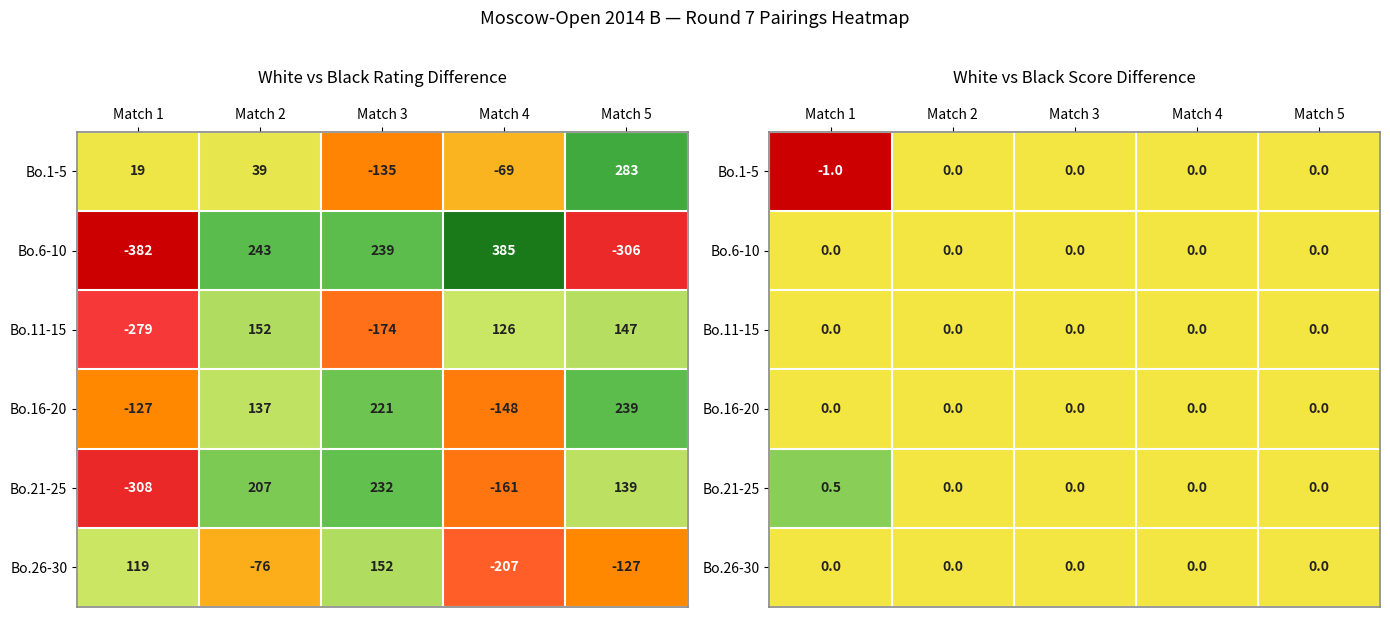

Rank the series by their maximum value, from lowest to highest.

Bo.1-5, Bo.6-10, Bo.11-15, Bo.16-20, Bo.26-30, Bo.21-25